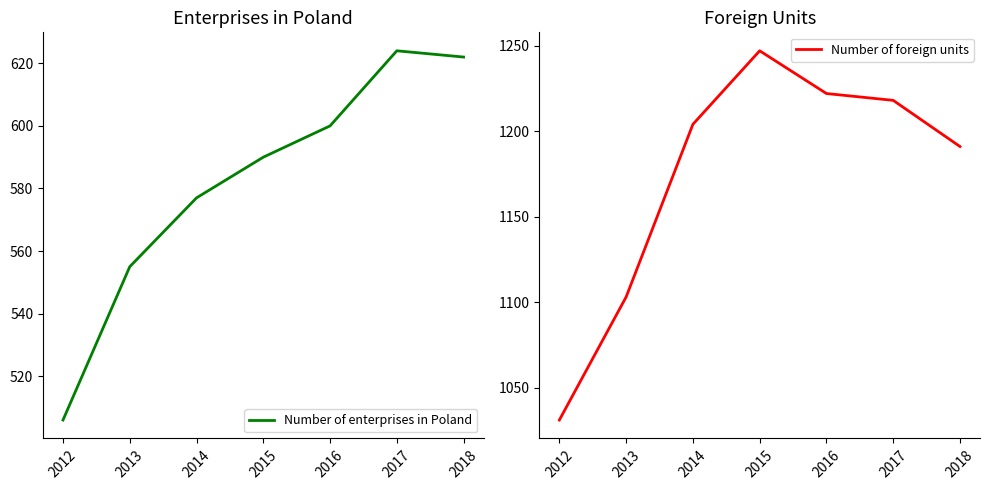

Which category has the highest value in the Number of enterprises in Poland series?

2017